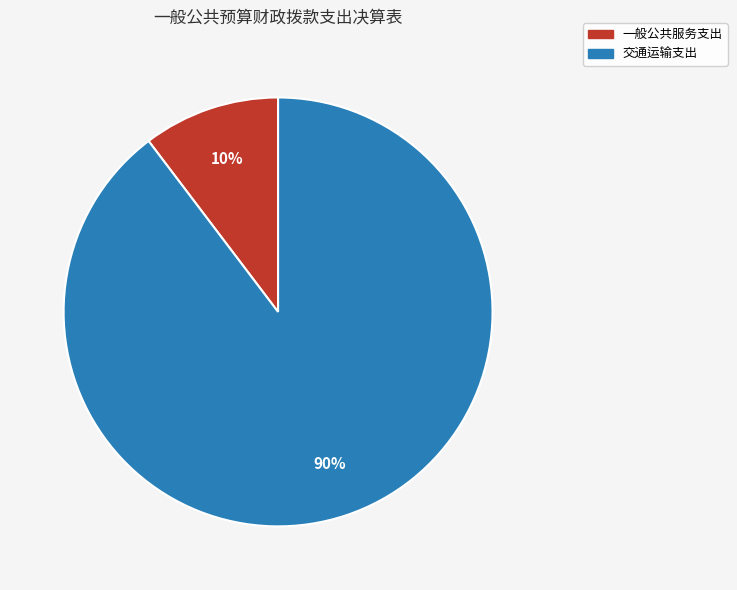

Which slice is the largest?

交通运输支出